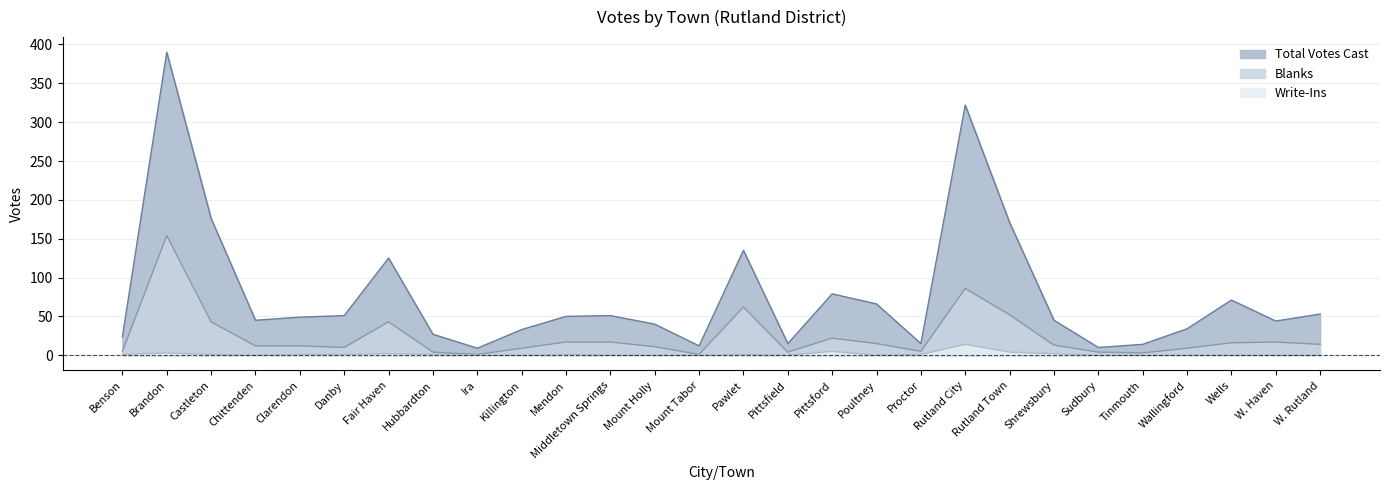

Read the Total Votes Cast value at W. Haven.

44